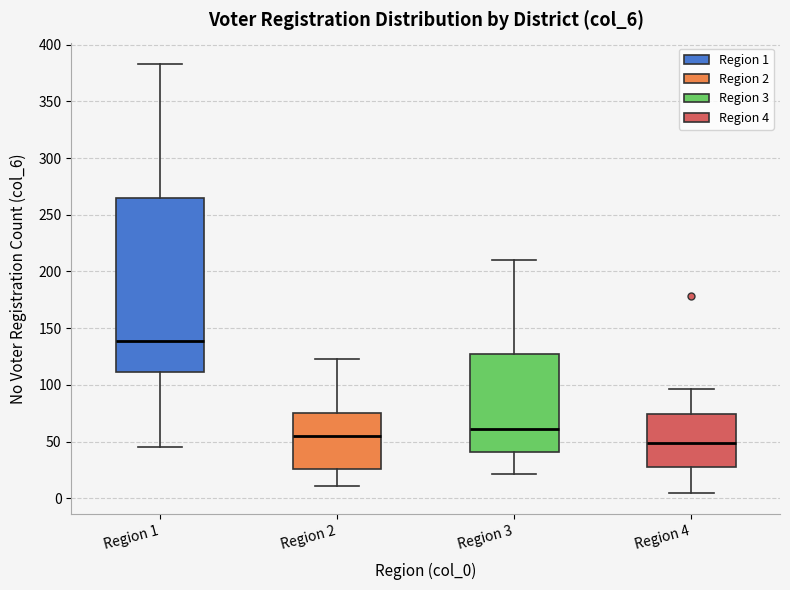

Reading left to right, transcribe this box plot: for each box, give where its median line is, the range the box spans, and where its two whiskers end, as read against the y-axis. The values are not printed on the chart, so give them approximately, as read against the axis.

Region 1: median 140, box 110 to 265, whiskers 45 to 385
Region 2: median 55, box 25 to 75, whiskers 10 to 125
Region 3: median 60, box 40 to 130, whiskers 20 to 210
Region 4: median 50, box 30 to 75, whiskers 5 to 95